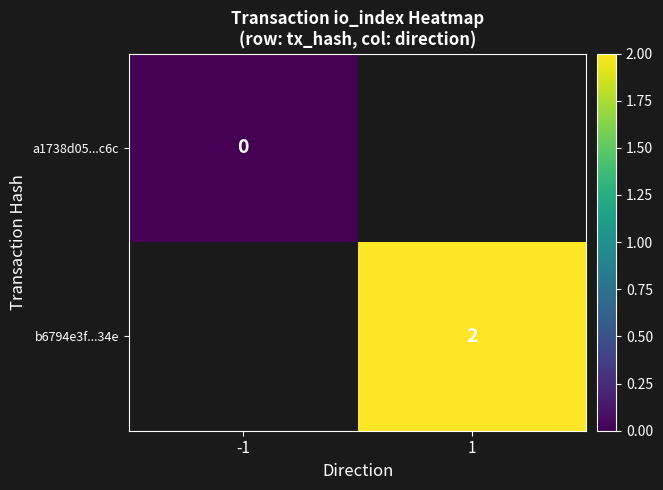

Is the value of a1738d05...c6c at -1 greater than the value of b6794e3f...34e at 1?

No